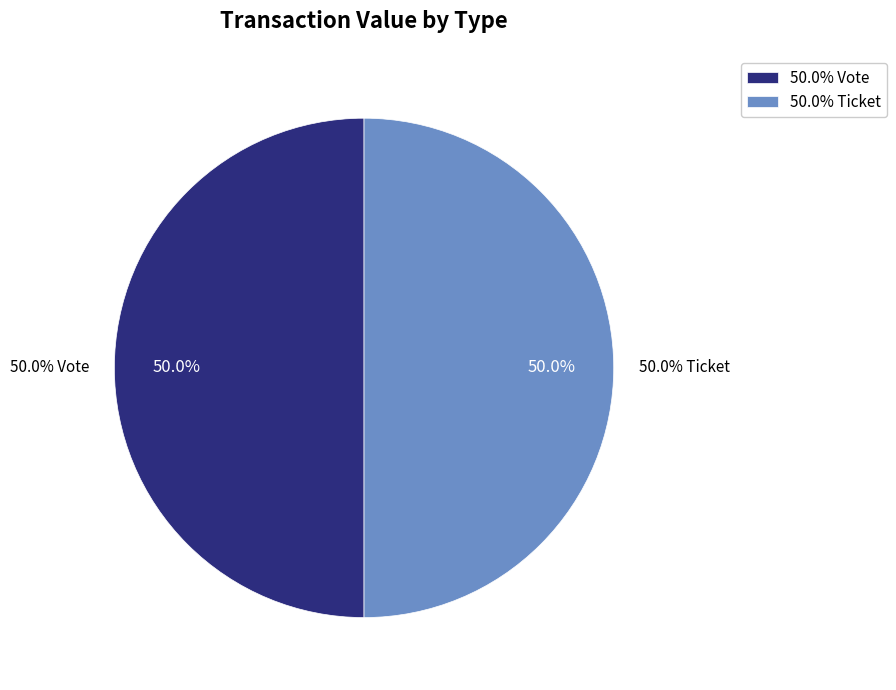

Does Ticket represent more than half of the total?

No